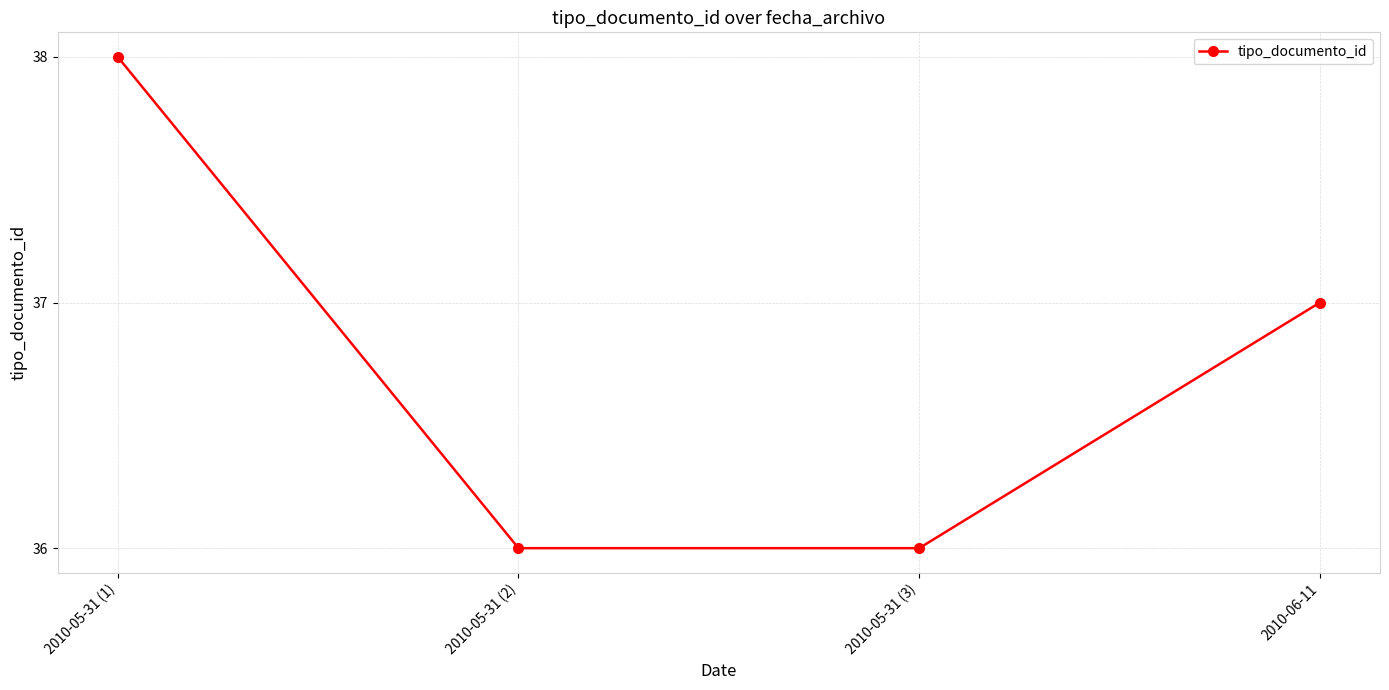

Is this an area chart (filled region under the line)?

No